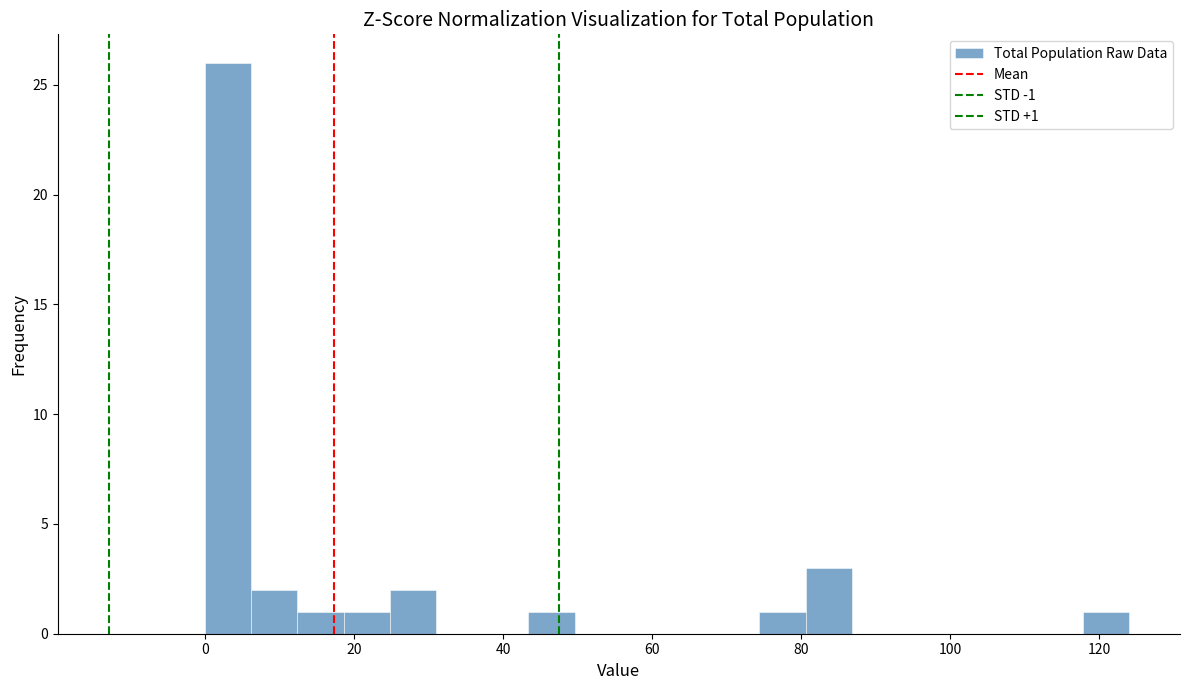

Around what value on the x-axis is the tallest bar? Give the approximate position of its centre, as read against the axis.

4